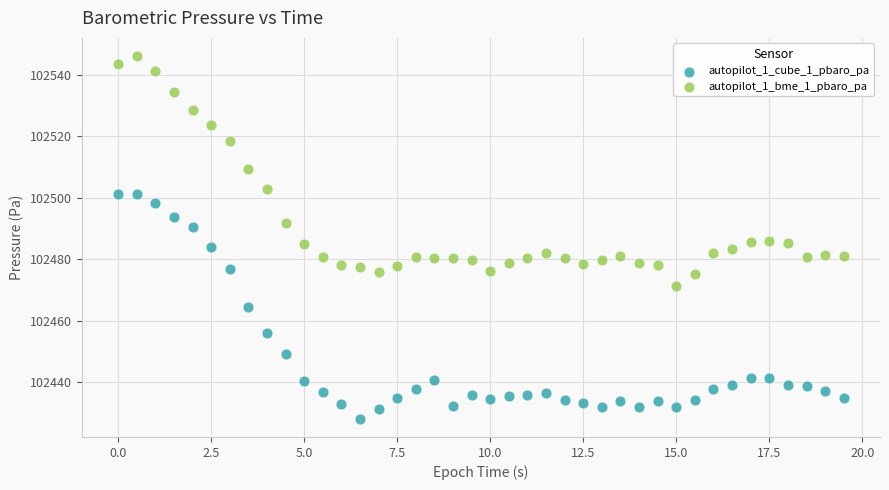

What are all the series names shown in the legend?

autopilot_1_cube_1_pbaro_pa, autopilot_1_bme_1_pbaro_pa